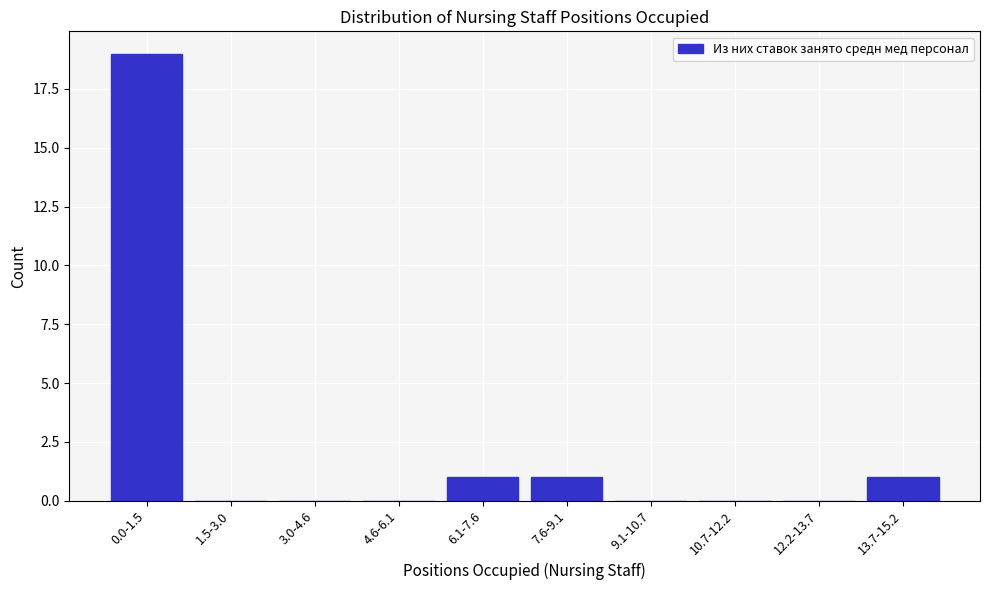

Reading left to right, transcribe all the data shown in this chart.

0.0-1.5=19	1.5-3.0=0	3.0-4.6=0	4.6-6.1=0	6.1-7.6=1	7.6-9.1=1	9.1-10.7=0	10.7-12.2=0	12.2-13.7=0	13.7-15.2=1